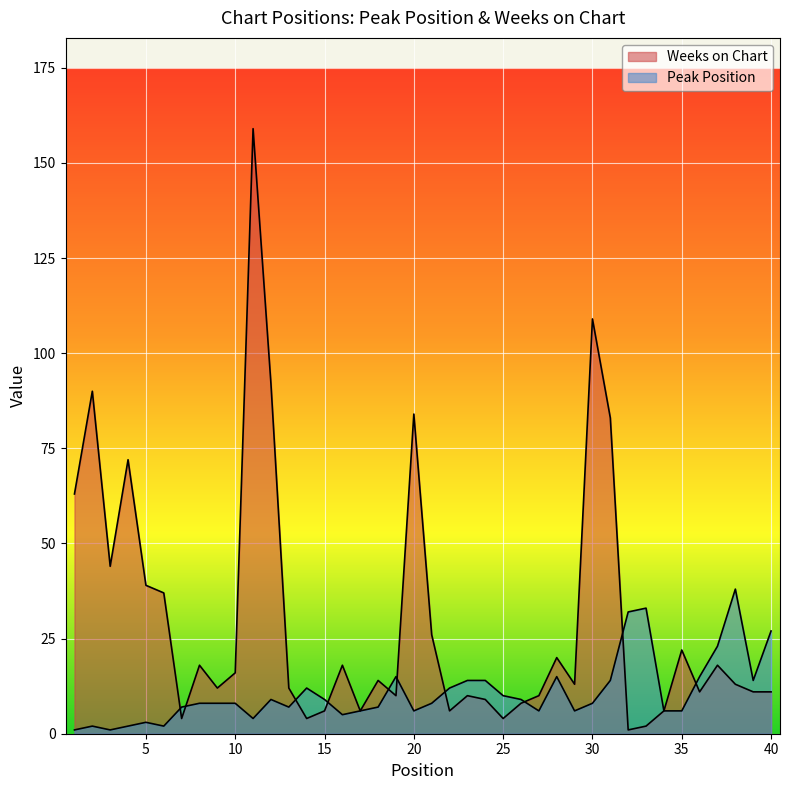

The Peak Position series shows 6 at 17. True or false?

True